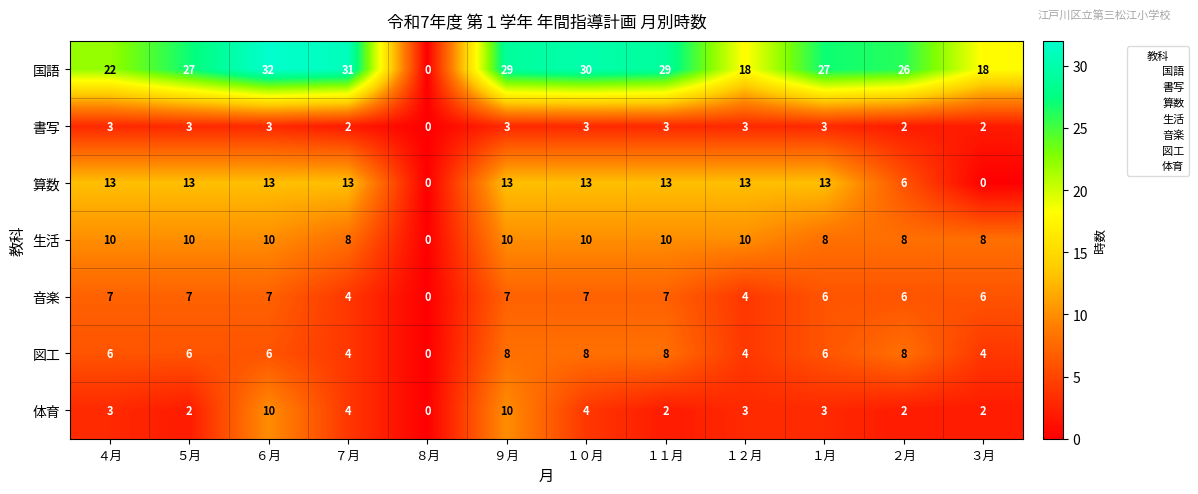

At which category is the sum across all series the highest?

６月